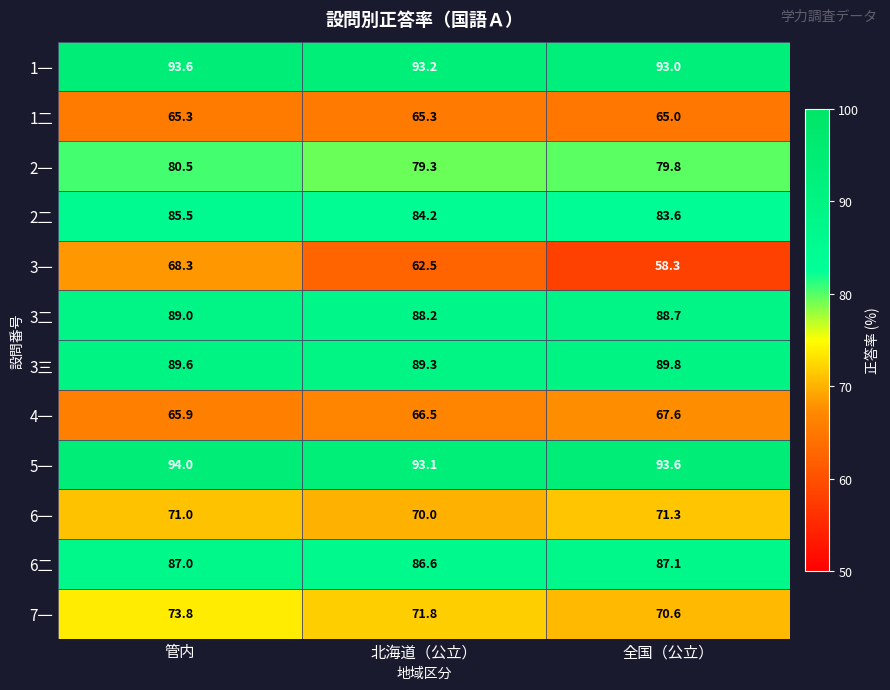

At 北海道（公立）, list the series in order from smallest to largest.

3一, 1二, 4一, 6一, 7一, 2一, 2二, 6二, 3二, 3三, 5一, 1一